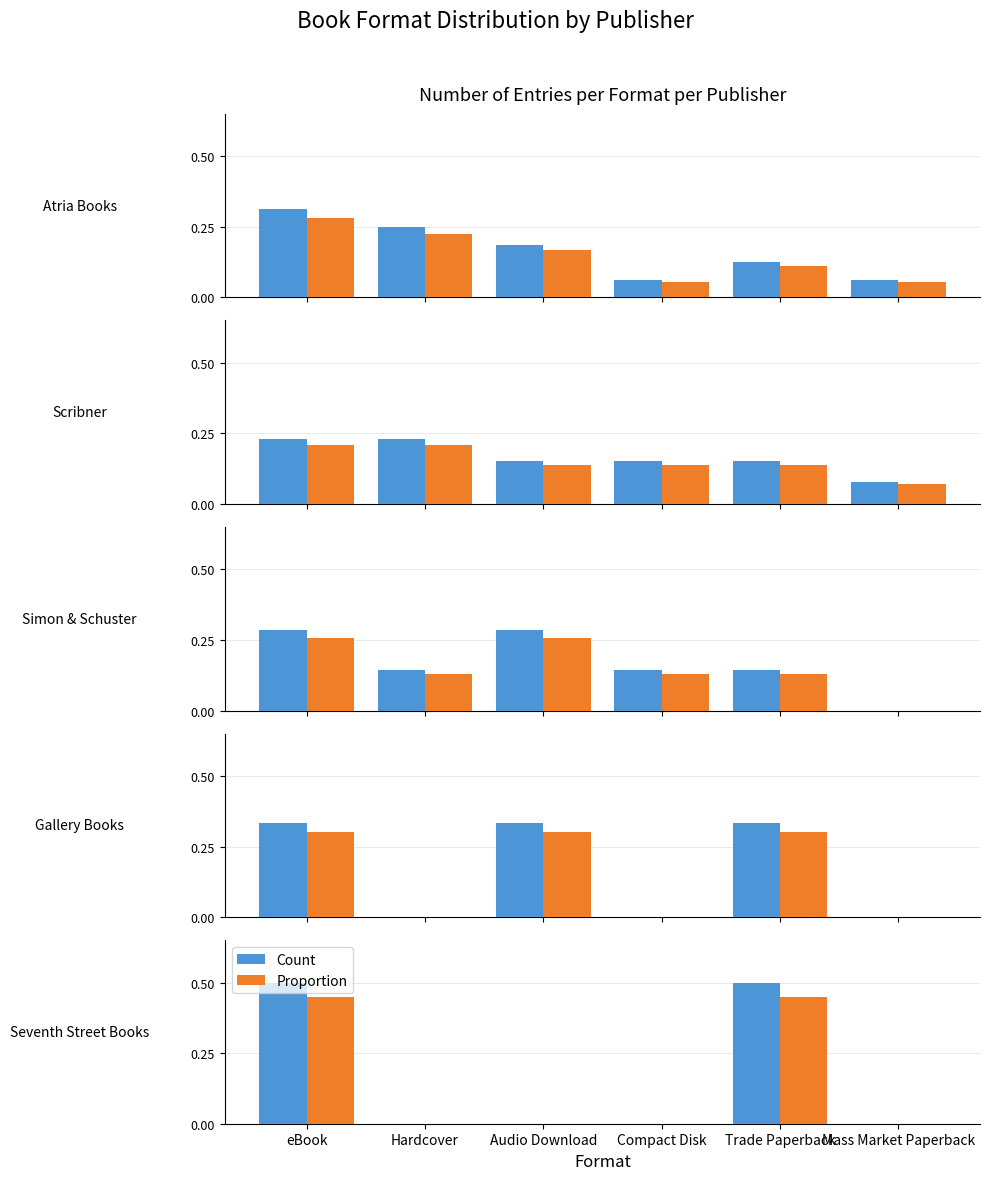

How many groups of bars are there?

6